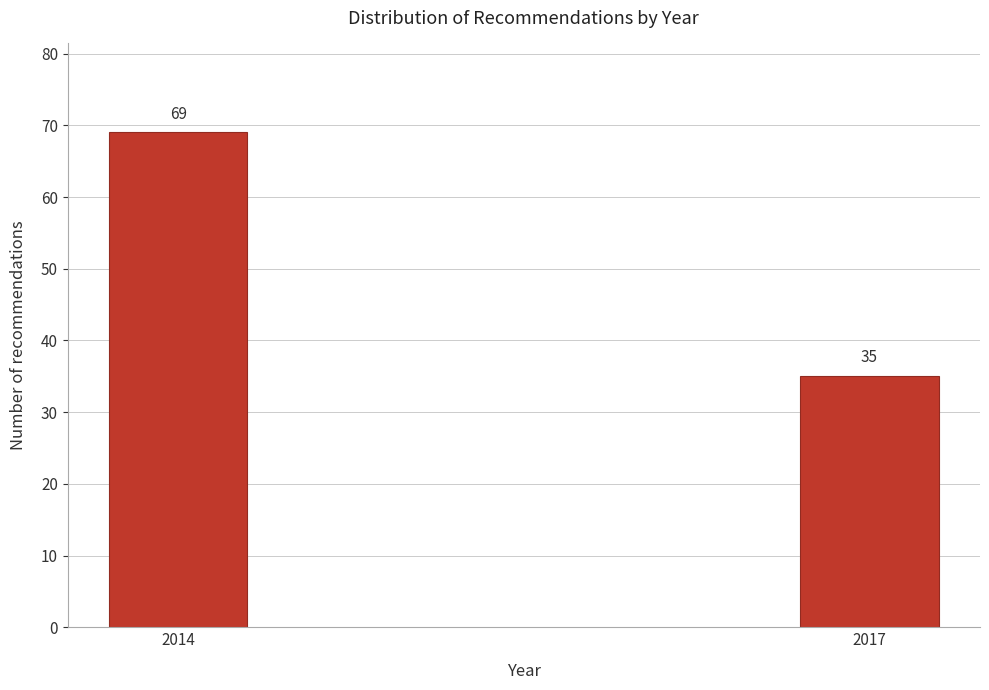

Reading left to right, what are all the values shown in this chart?

2014=69	2017=35